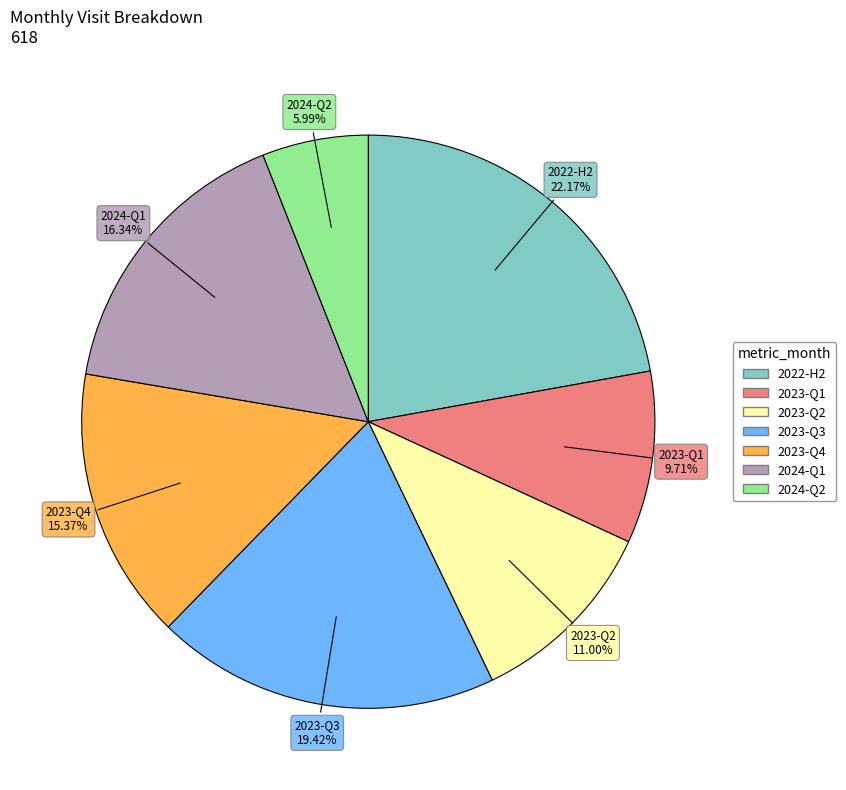

Is there any slice that represents more than half of the pie?

No